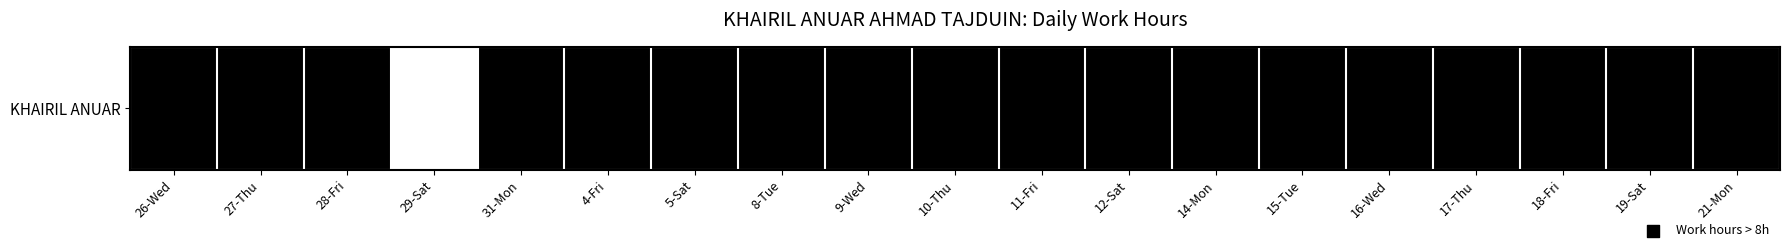

At which category does the chart reach its minimum across all series?

29-Sat